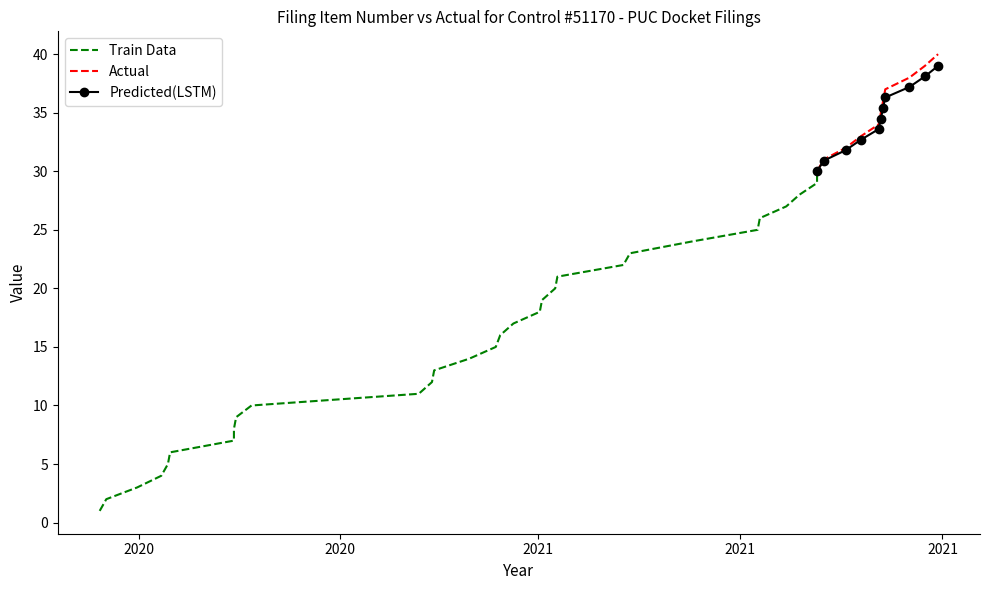

True or false: there are more than 1 points higher than both neighbors.

False